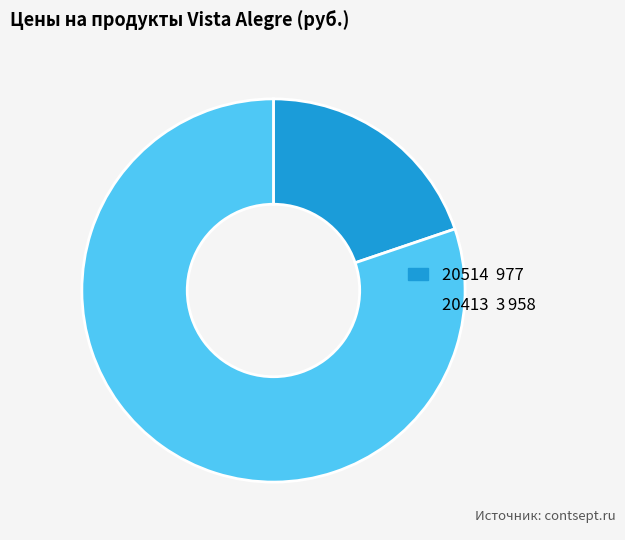

Between 20514 and 20413, which is larger?

20413